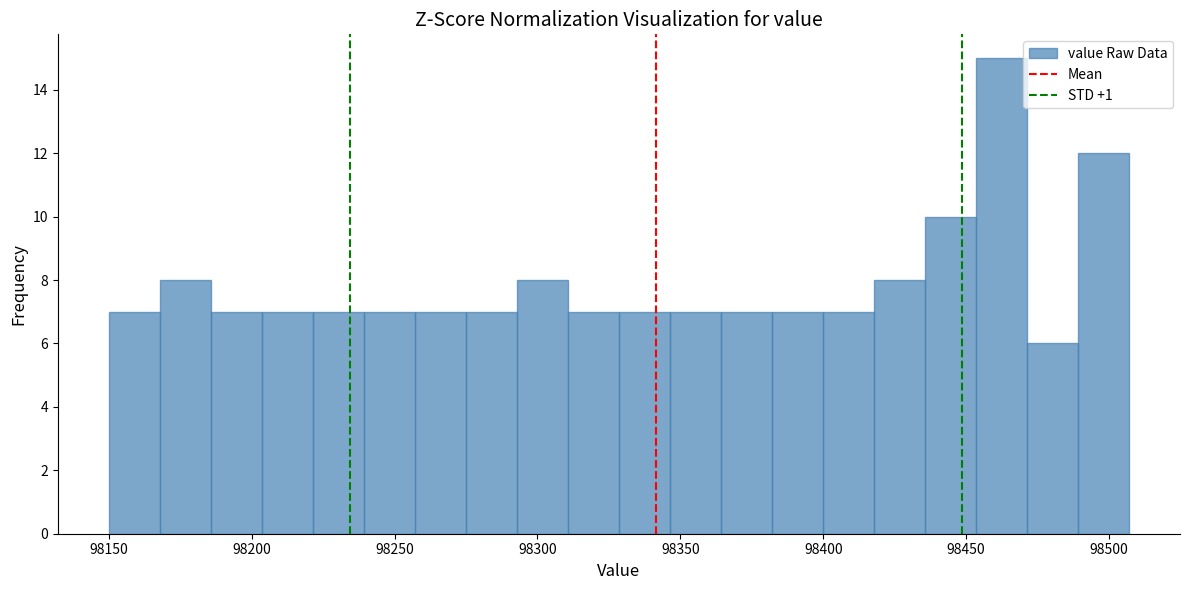

Read against the x-axis, roughly where is the centre of the tallest bar?

98460